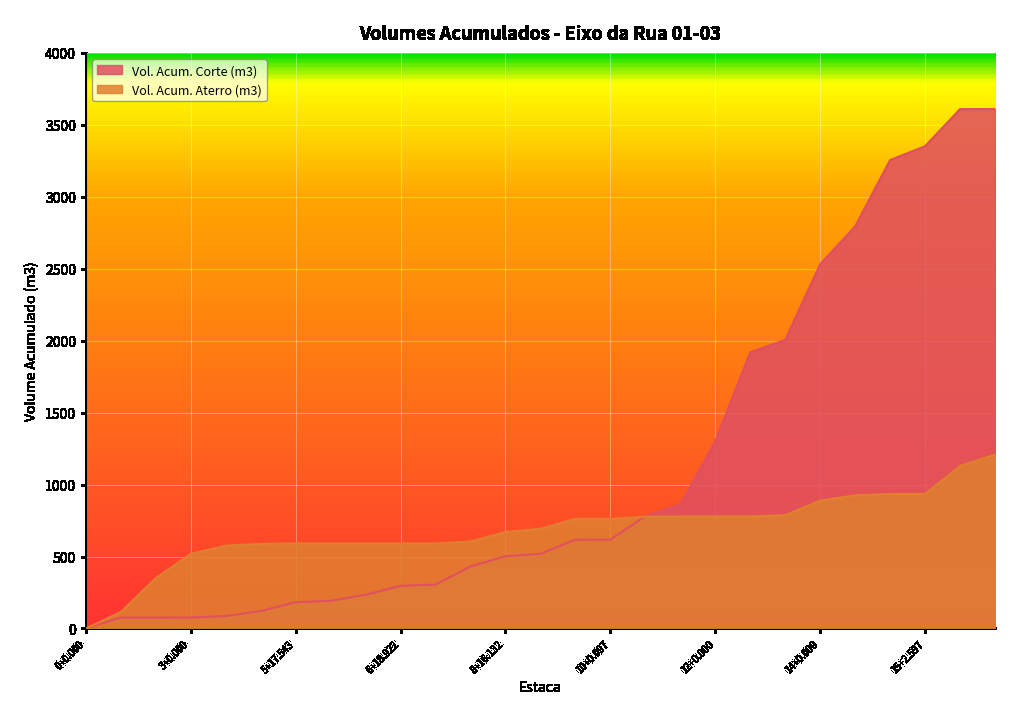

True or false: Vol. Acum. Aterro (m3) has a value of 881.7 at 5+17.543.

False